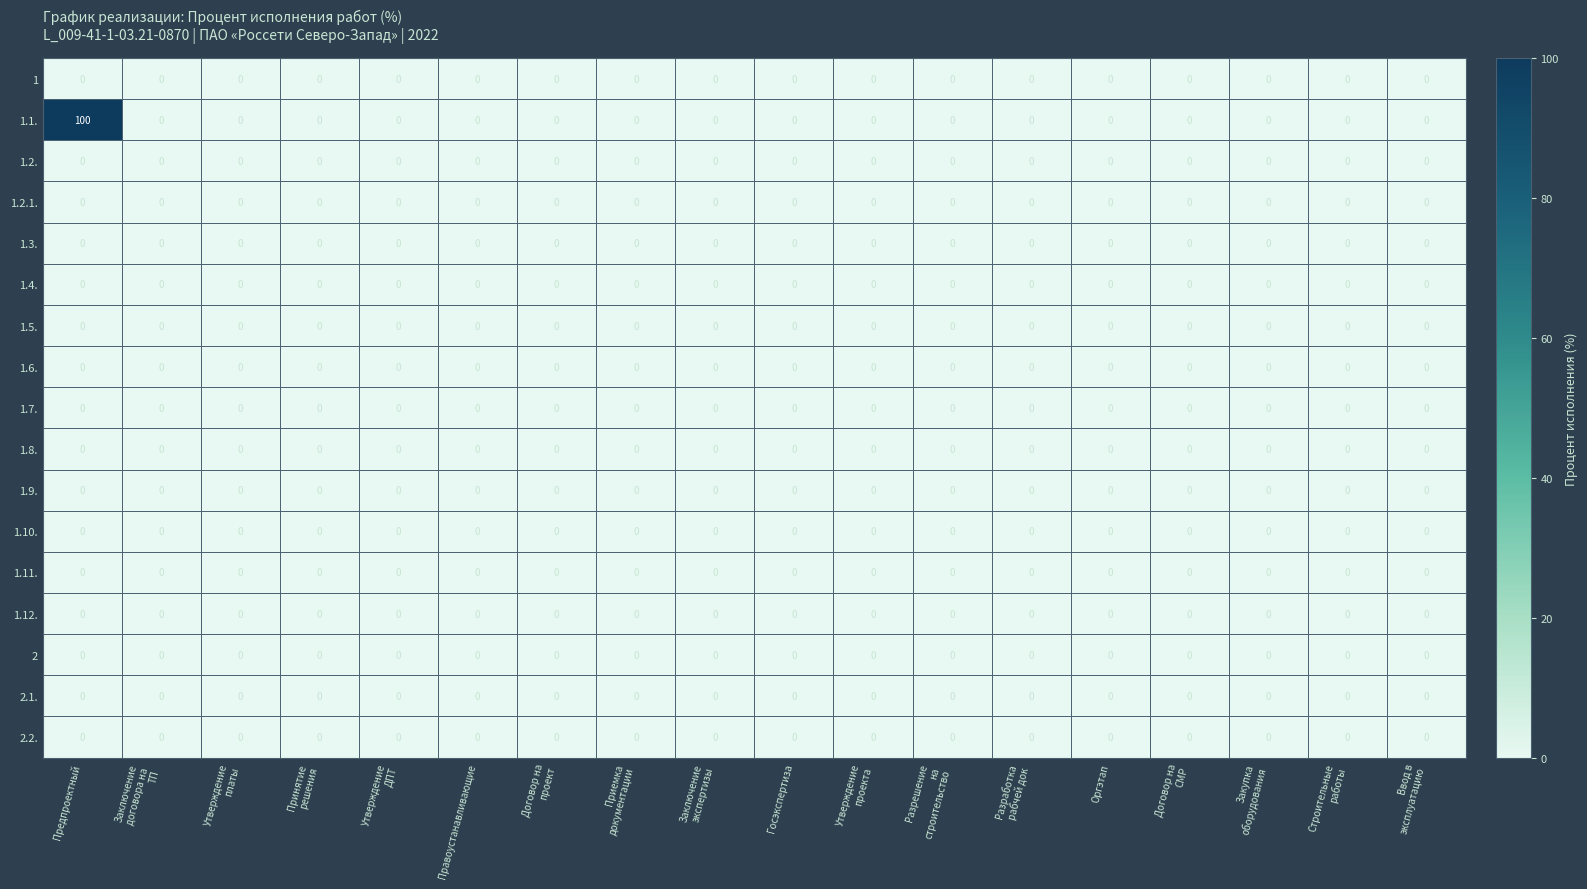

True or false: 1.1. has a value of 0 at Госэкспертиза.

True